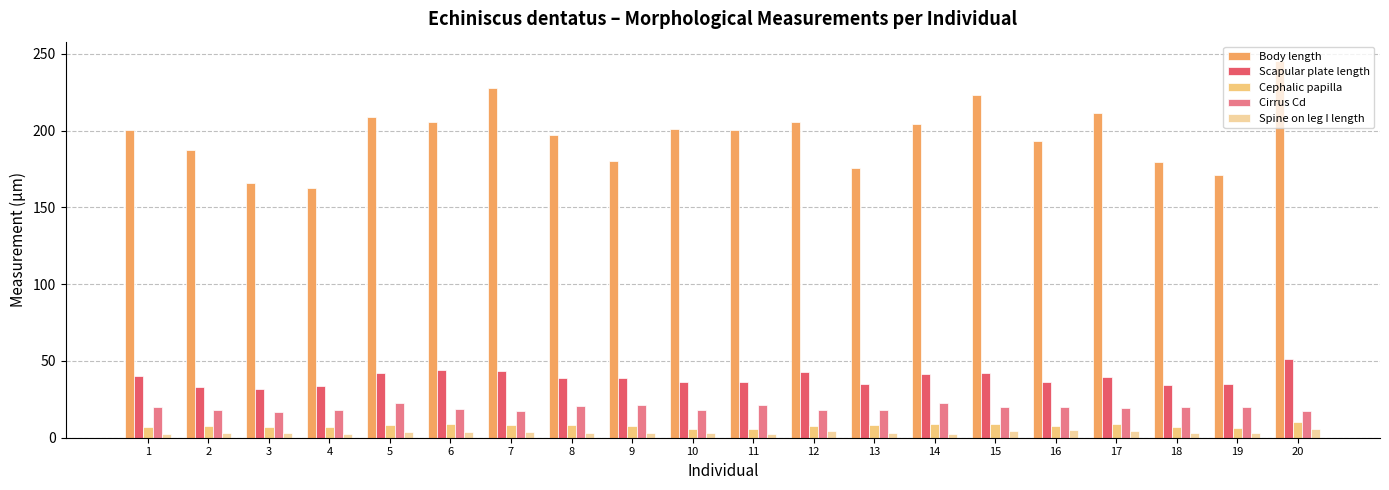

At which label is Body length closest to 204?

14